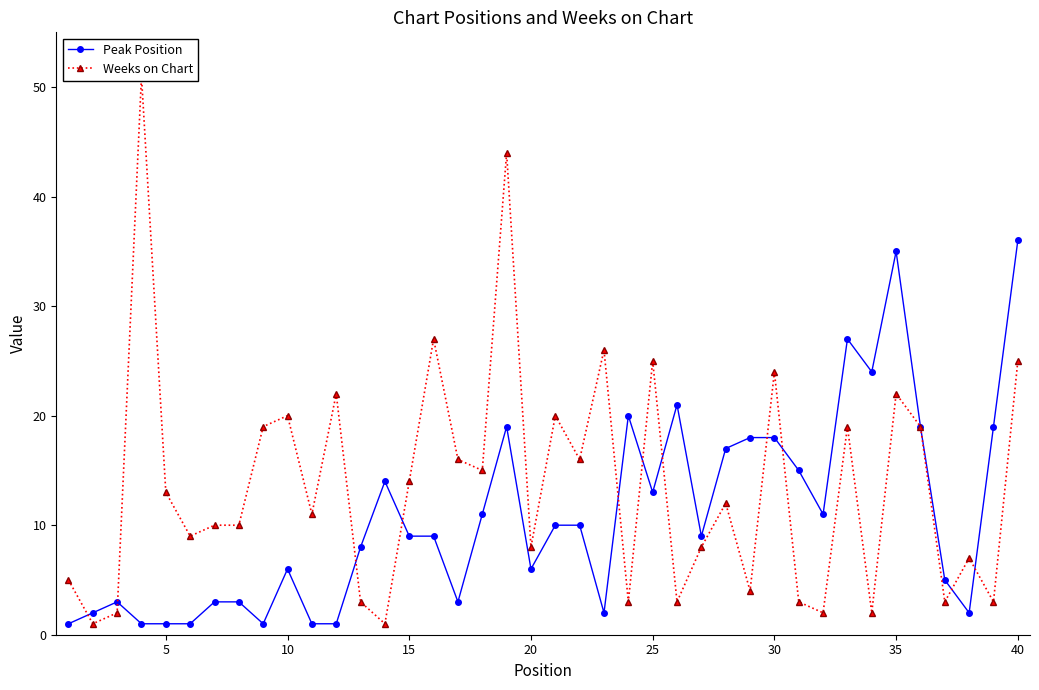

The value of Peak Position at 15 is 3. True or false?

False